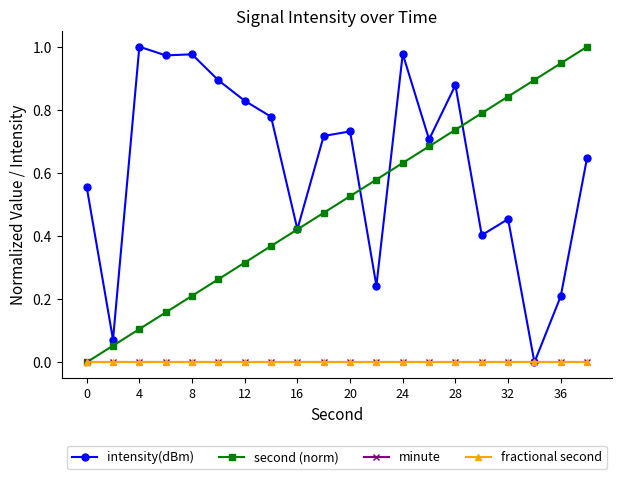

Which series has the widest spread of values?

intensity(dBm)